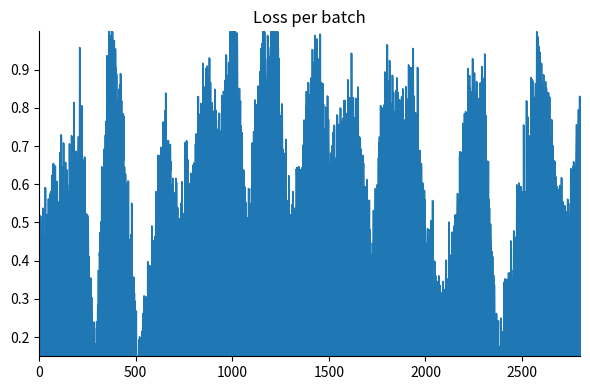

How many lines are shown in the chart?

1